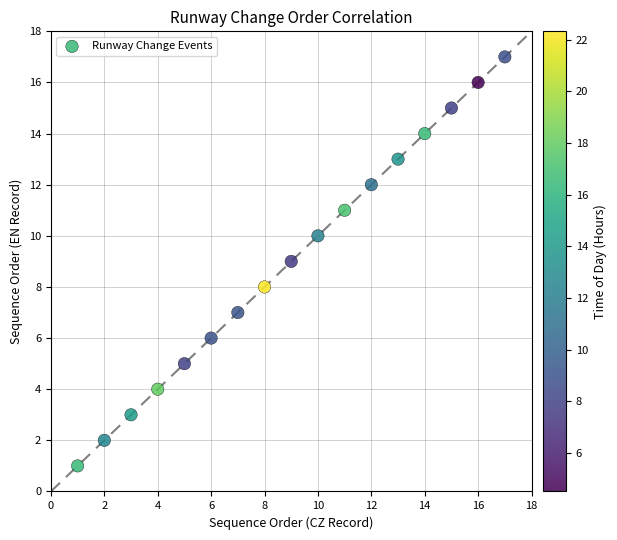

What is the range of X values (max minus min)?

16